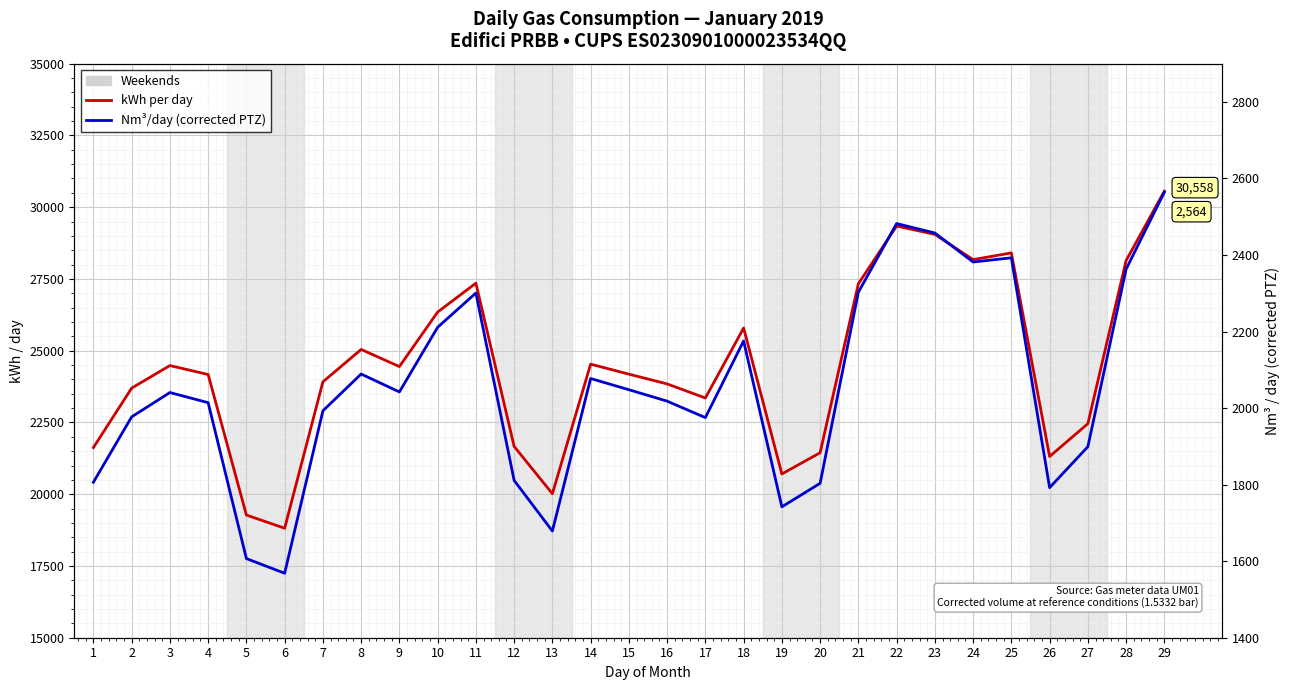

The kWh per day series shows 26345.9 at 10. True or false?

True